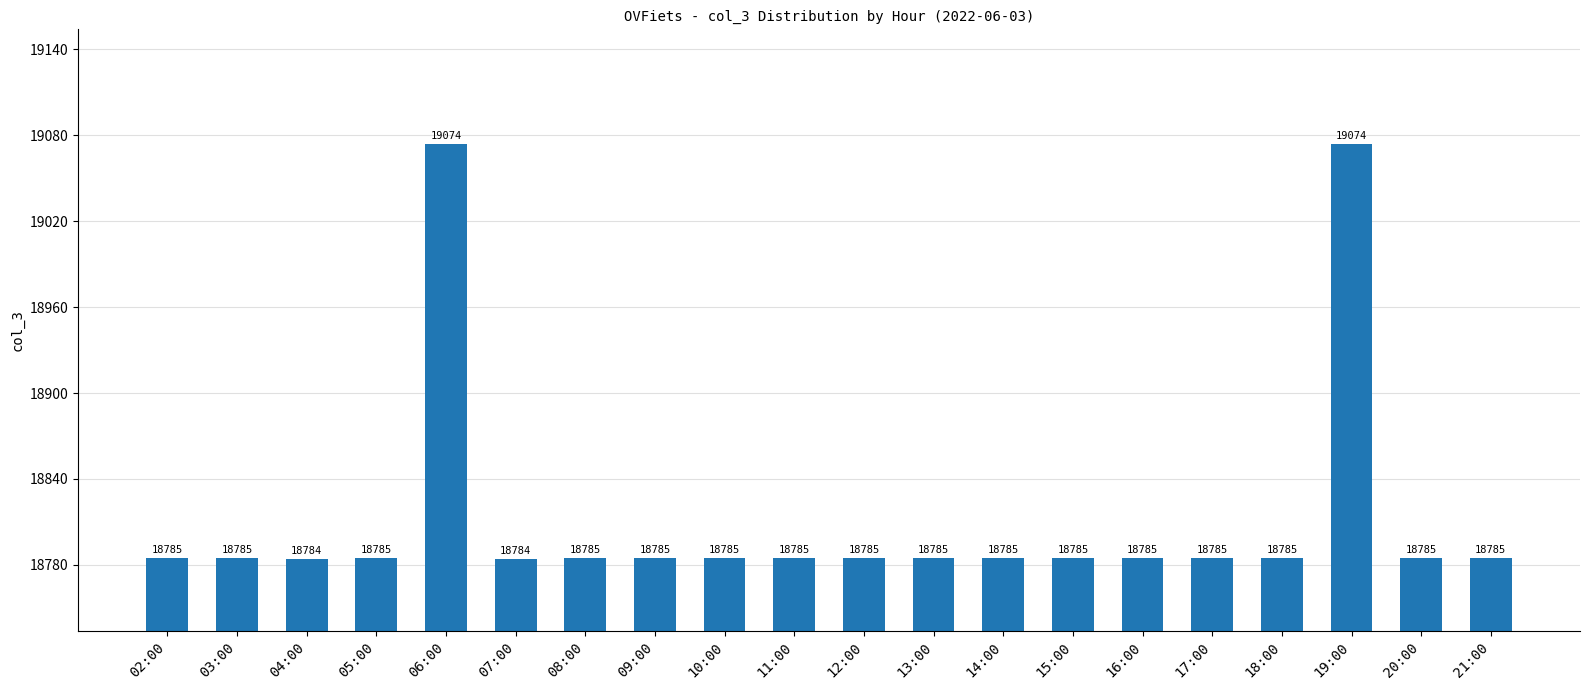

What is the approximate value at 14:00, to the nearest 5?

18785